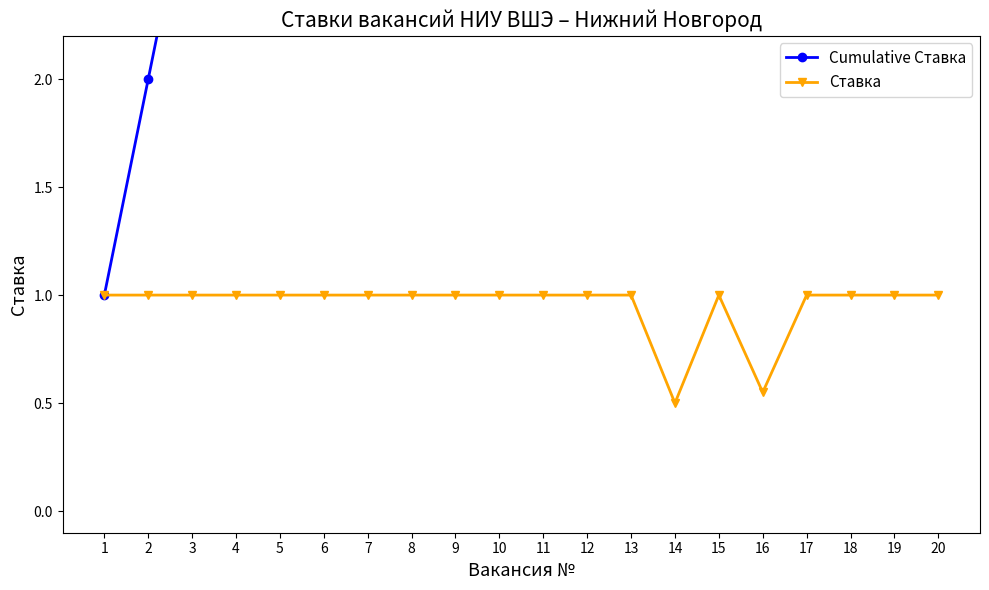

Where does the Cumulative Ставка series first go above 11?

12